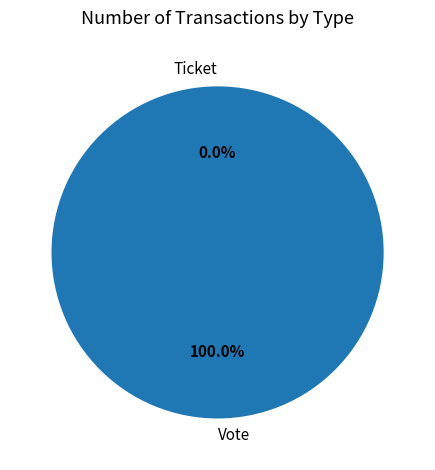

To the nearest percent, what is the combined percentage of Vote and Ticket?

100%